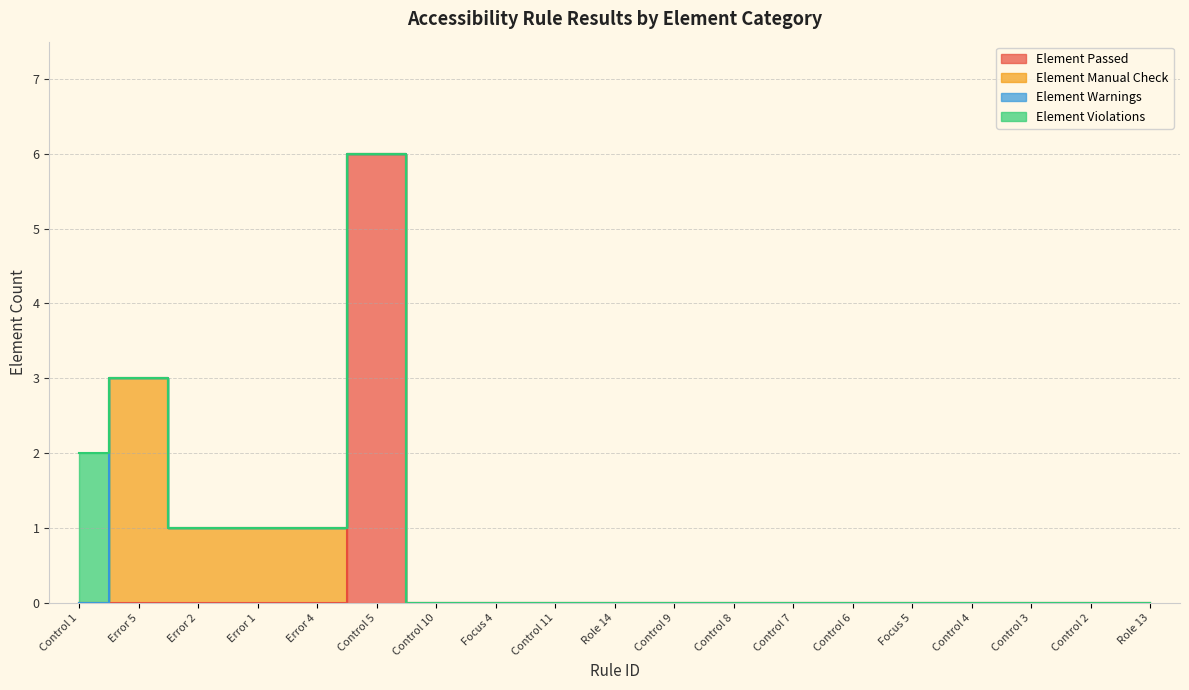

What is the difference between the highest and lowest values at Control 5?

6